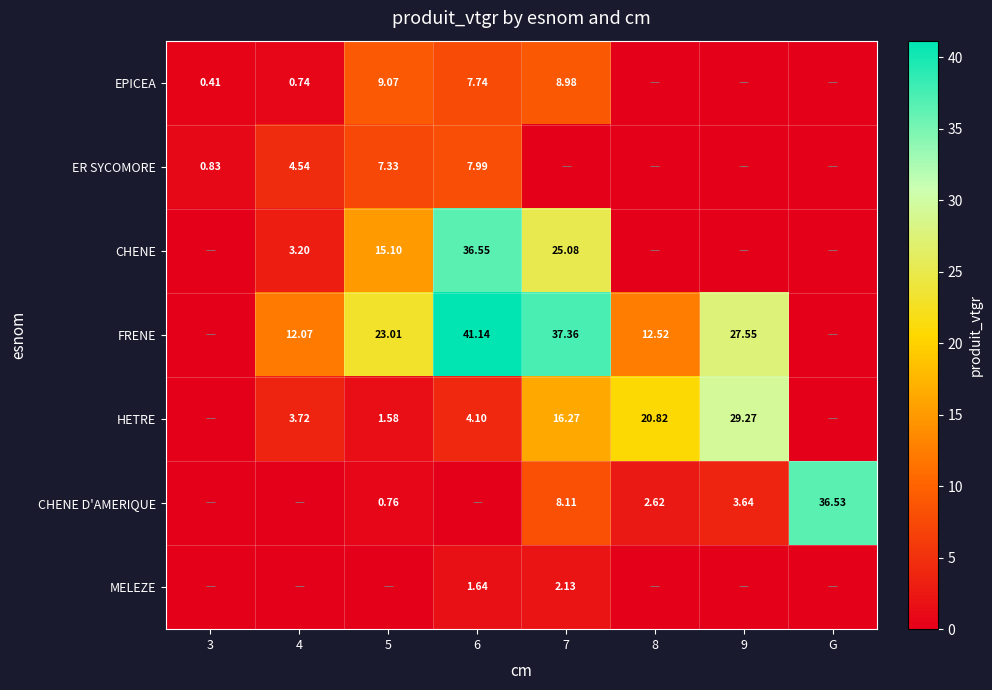

How many data points in EPICEA are above 0?

5